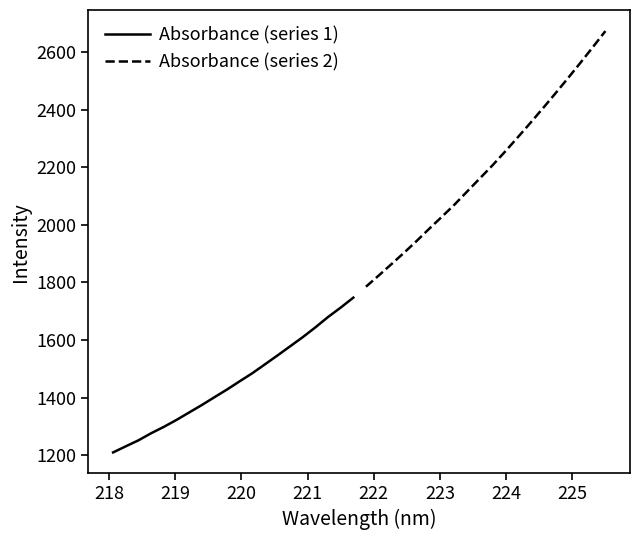

What is the minimum value for Absorbance (series 1)?

1209.1